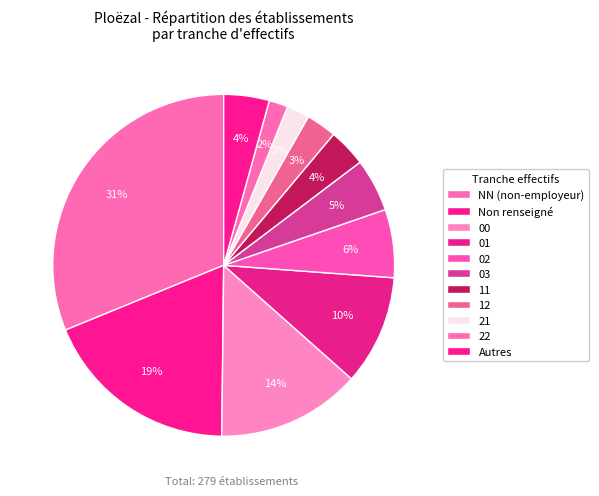

What percentage is the 03 slice, to the nearest percent?

5%